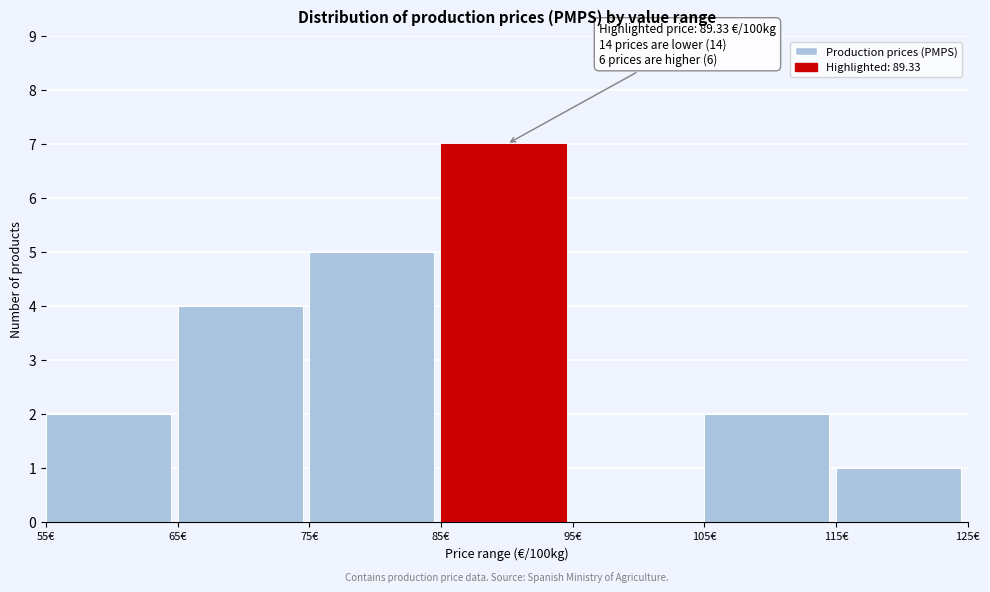

Which range on the x-axis has the tallest bar?

85 to 95